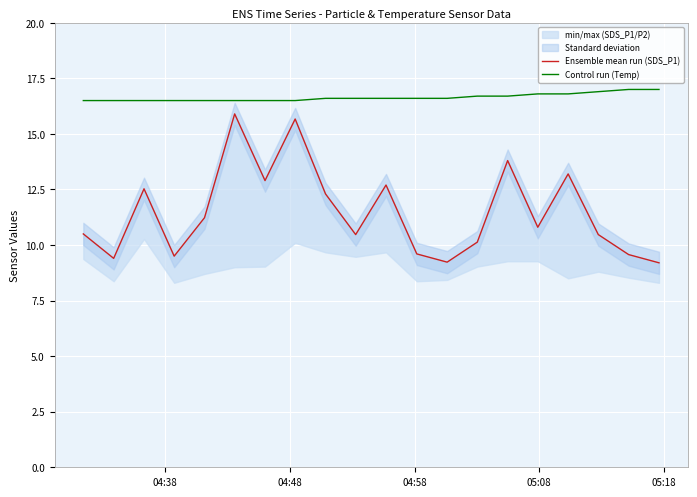

What is the minimum value for Control run (Temp)?

16.5